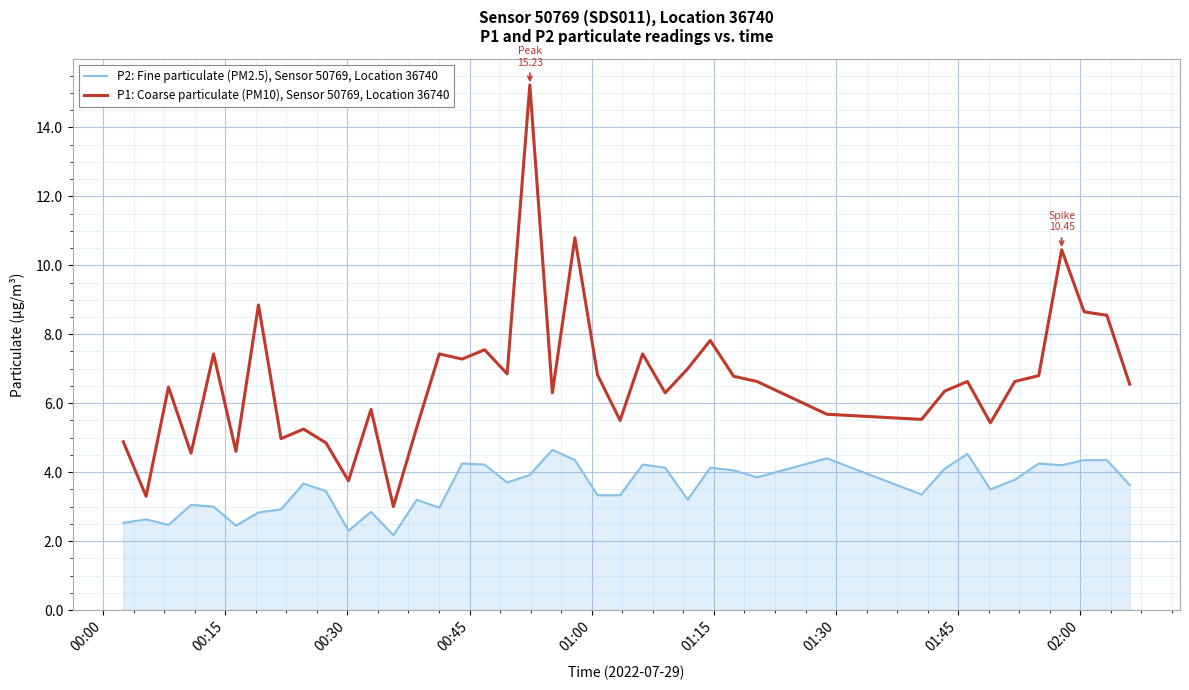

What is the highest value of the P2: Fine particulate (PM2.5), Sensor 50769, Location 36740 series?

4.7